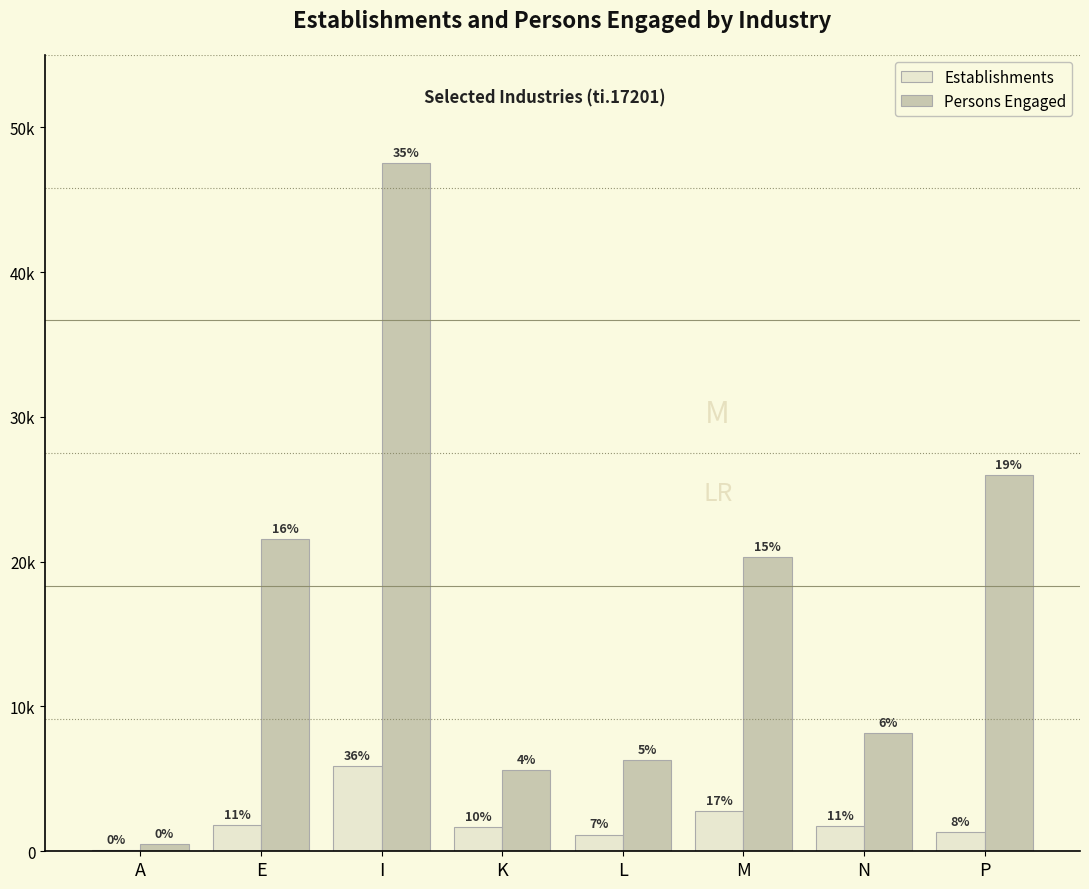

Are the bars grouped side by side (vs. stacked)?

Yes